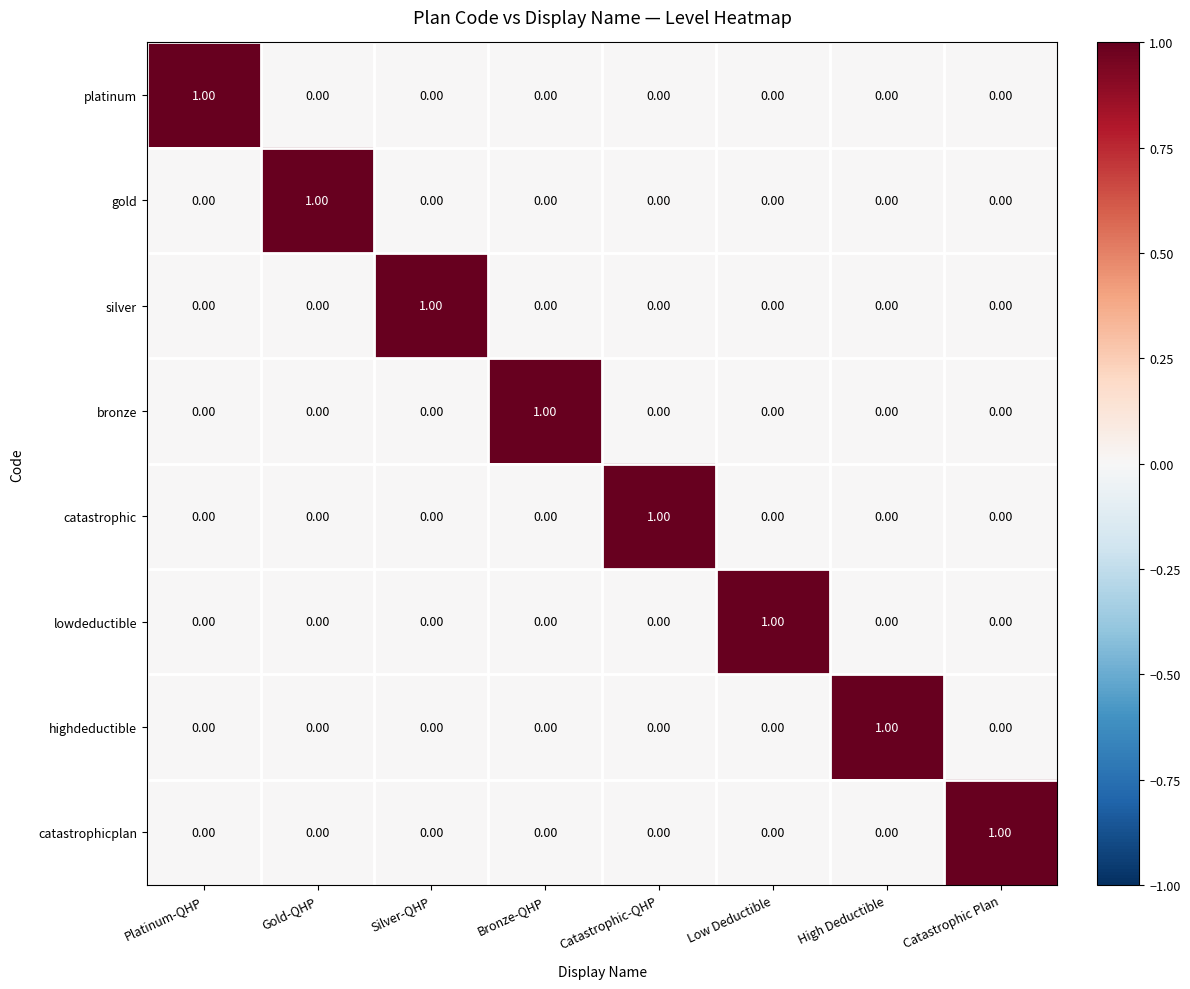

Which category has the highest value in the lowdeductible series?

Low Deductible